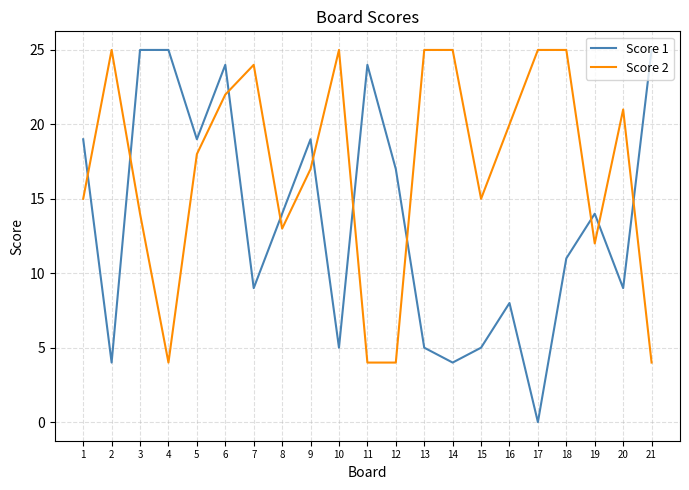

Is the value of Score 2 at 1 greater than the value of Score 1 at 15?

Yes